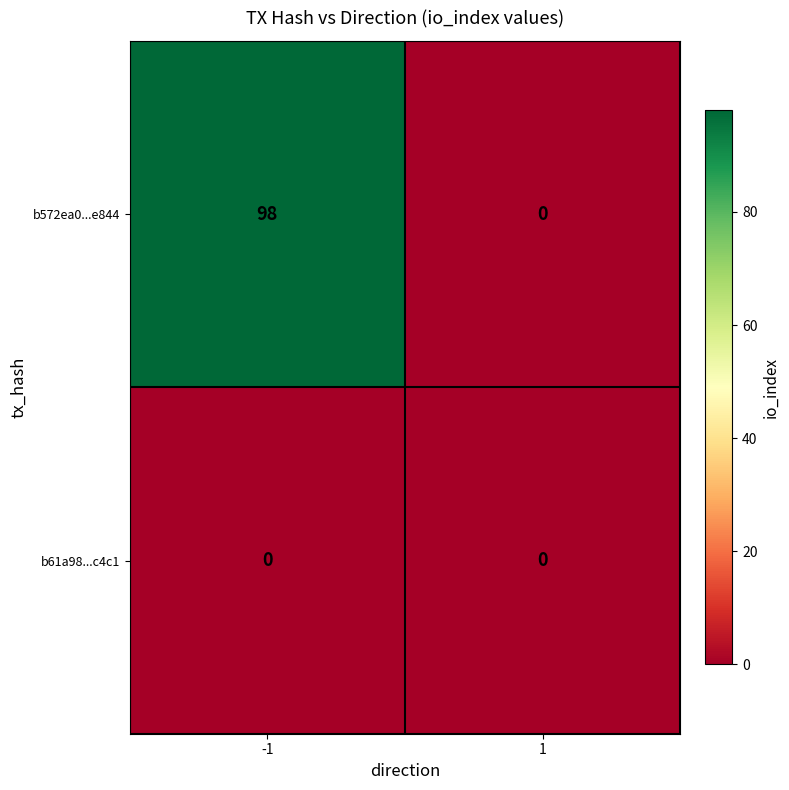

Rank the series by their average value, from lowest to highest.

b61a98...c4c1, b572ea0...e844